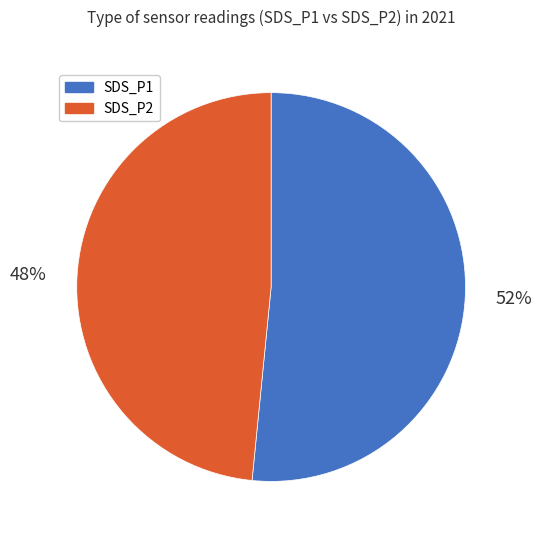

Which slice is the largest?

SDS_P1